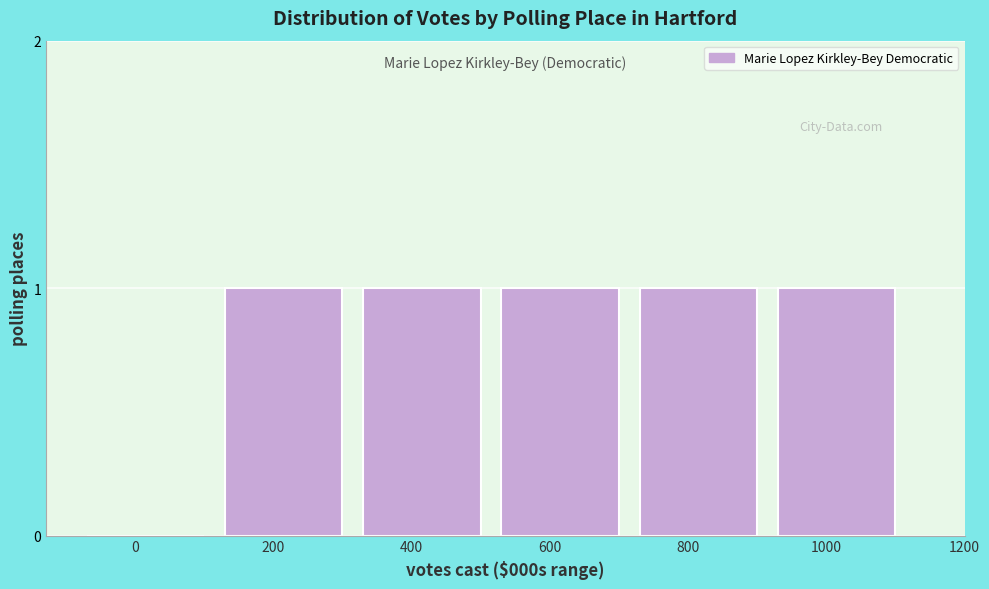

Reading left to right, list all the values displayed in this chart.

0=0	200=1	400=1	600=1	800=1	1000=1